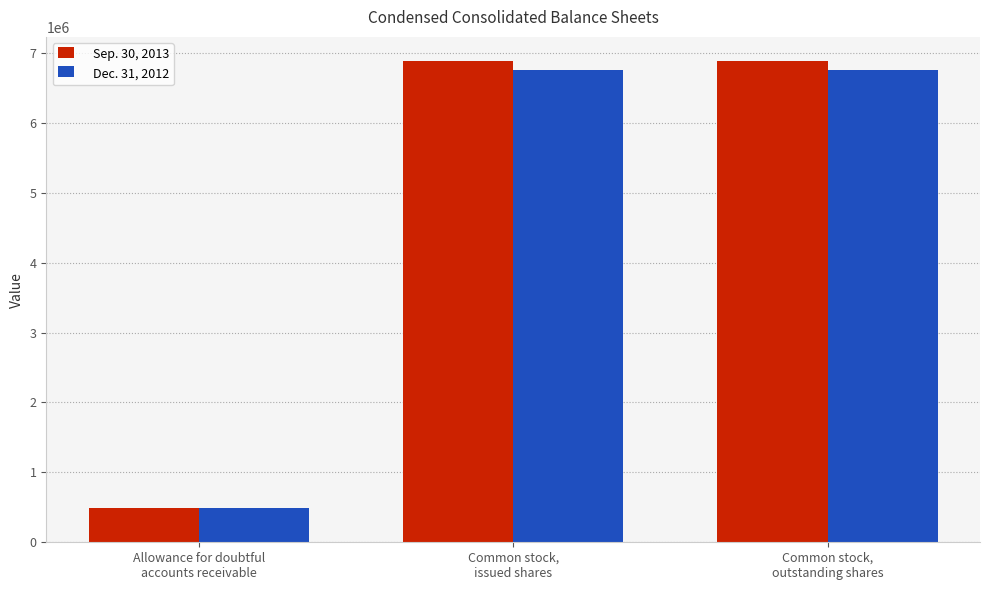

Count the Dec. 31, 2012 values in the range 494891 to 6749913.

3